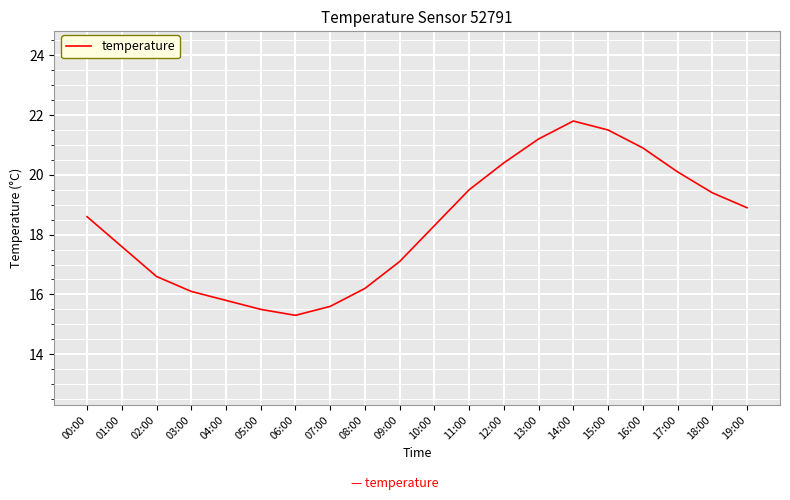

Where is the first local minimum?

06:00